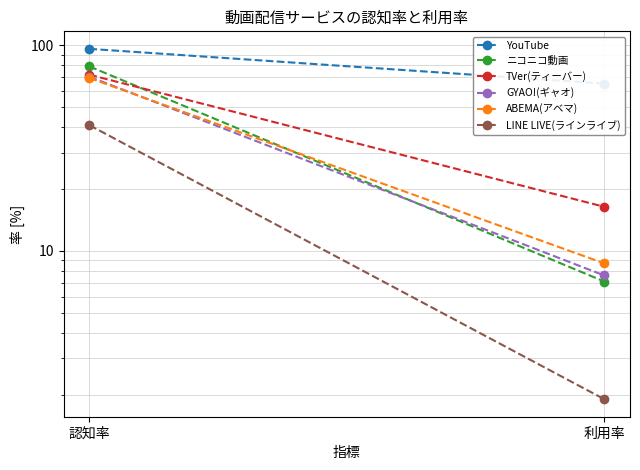

Reading right to left, what are all the values shown in this chart?

YouTube: 利用率=65.2	認知率=96.2
ニコニコ動画: 利用率=7.1	認知率=79.0
TVer(ティーバー): 利用率=16.4	認知率=72.0
GYAO!(ギャオ): 利用率=7.6	認知率=70.4
ABEMA(アベマ): 利用率=8.7	認知率=69.4
LINE LIVE(ラインライブ): 利用率=1.9	認知率=40.9